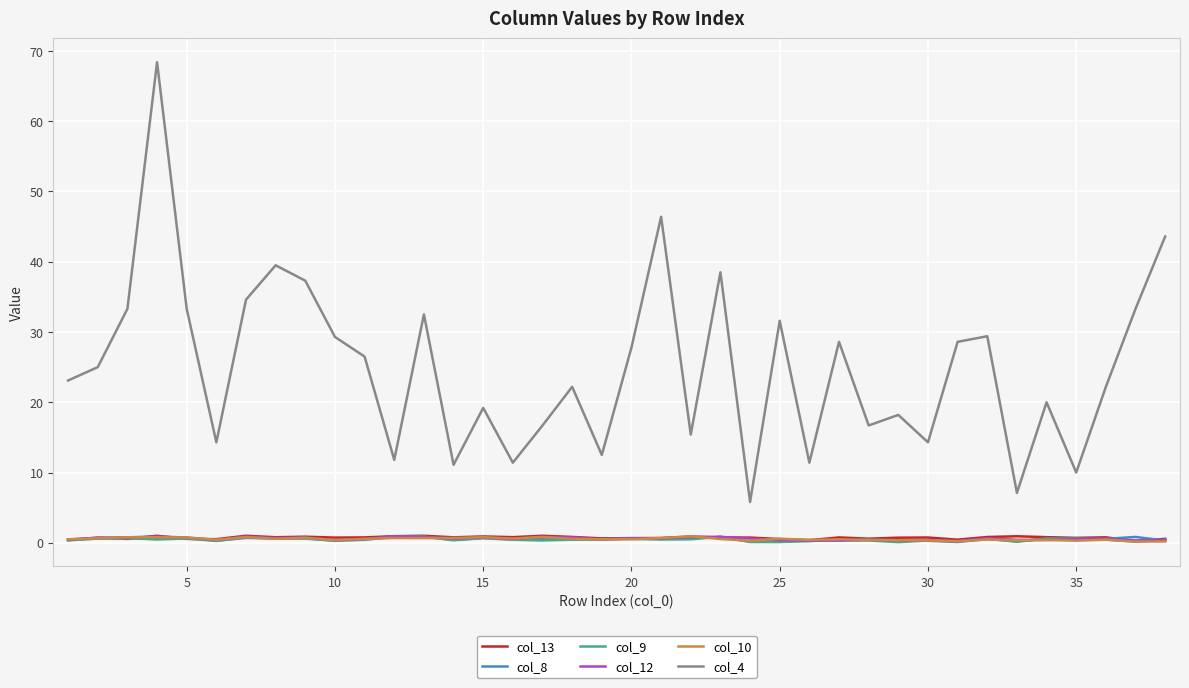

What is the maximum value shown in the chart?

68.4